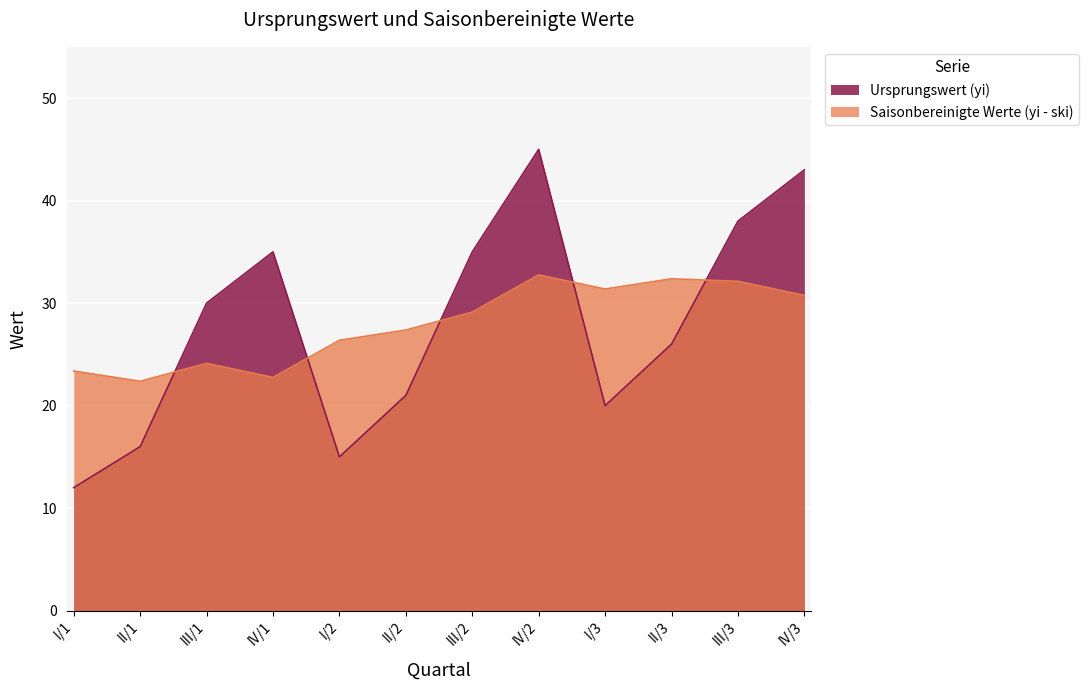

What is the value of the Ursprungswert (yi) point at the 6th from the left?

21.0